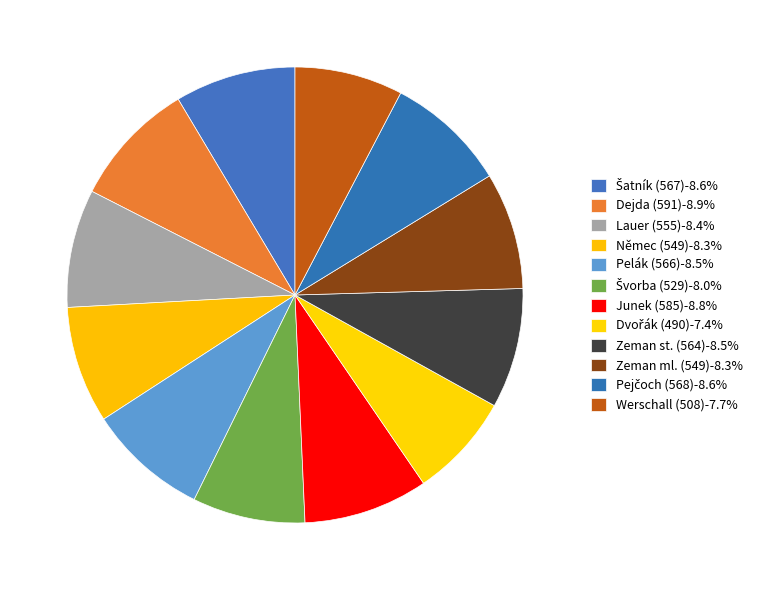

Between Dejda (591) and Němec (549), which is larger?

Dejda (591)